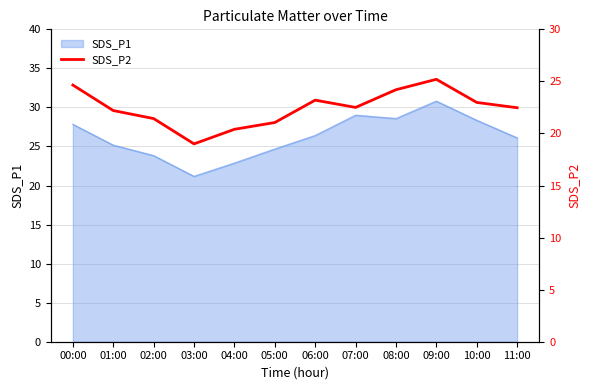

List the labels in order of value, smallest first.

03:00, 04:00, 05:00, 02:00, 01:00, 11:00, 07:00, 10:00, 06:00, 08:00, 00:00, 09:00